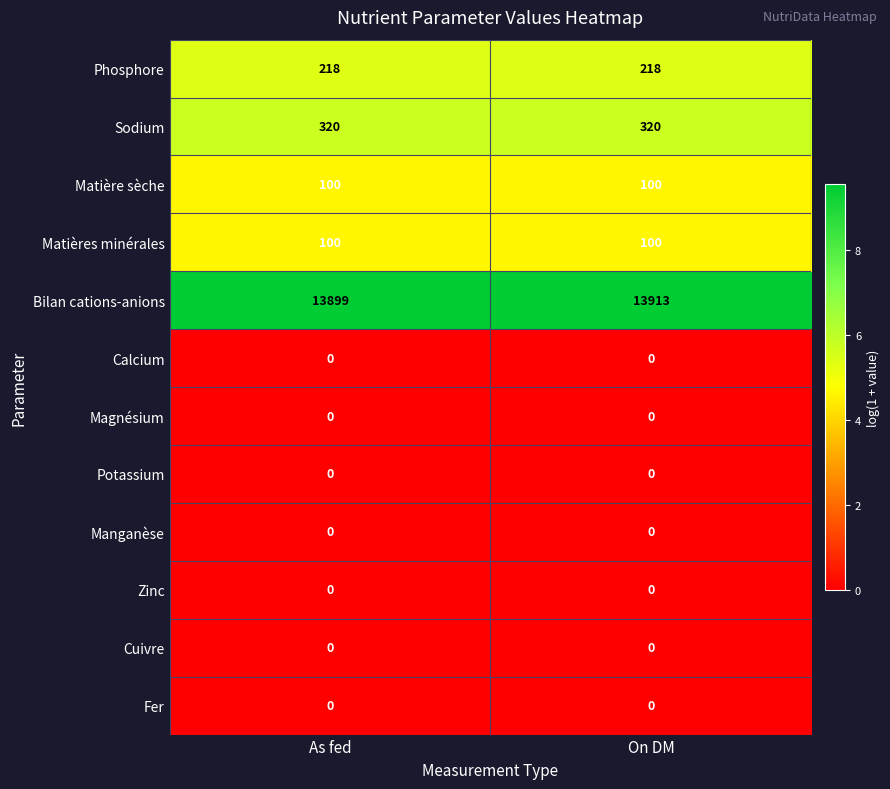

Is the value of Zinc at On DM greater than the value of Phosphore at As fed?

No